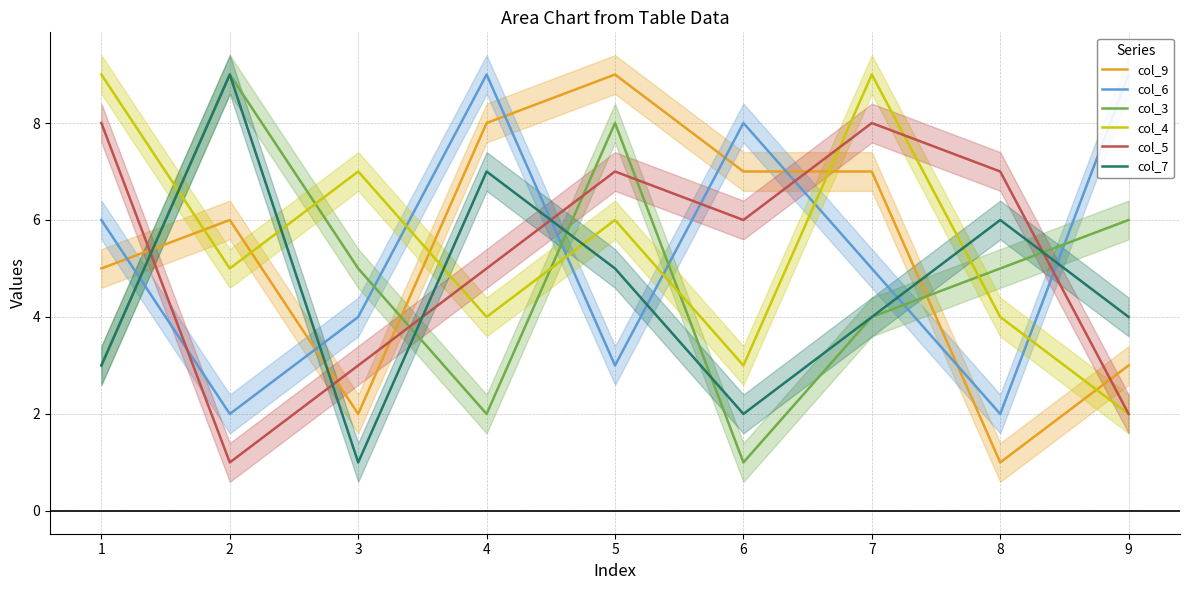

What value does the col_3 series have at 9?

6